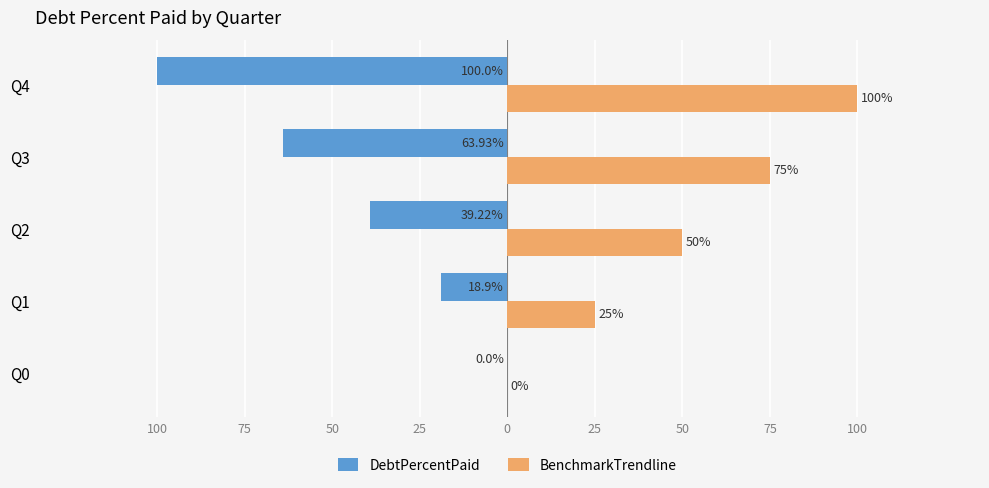

What are all the series names shown in the legend?

DebtPercentPaid, BenchmarkTrendline